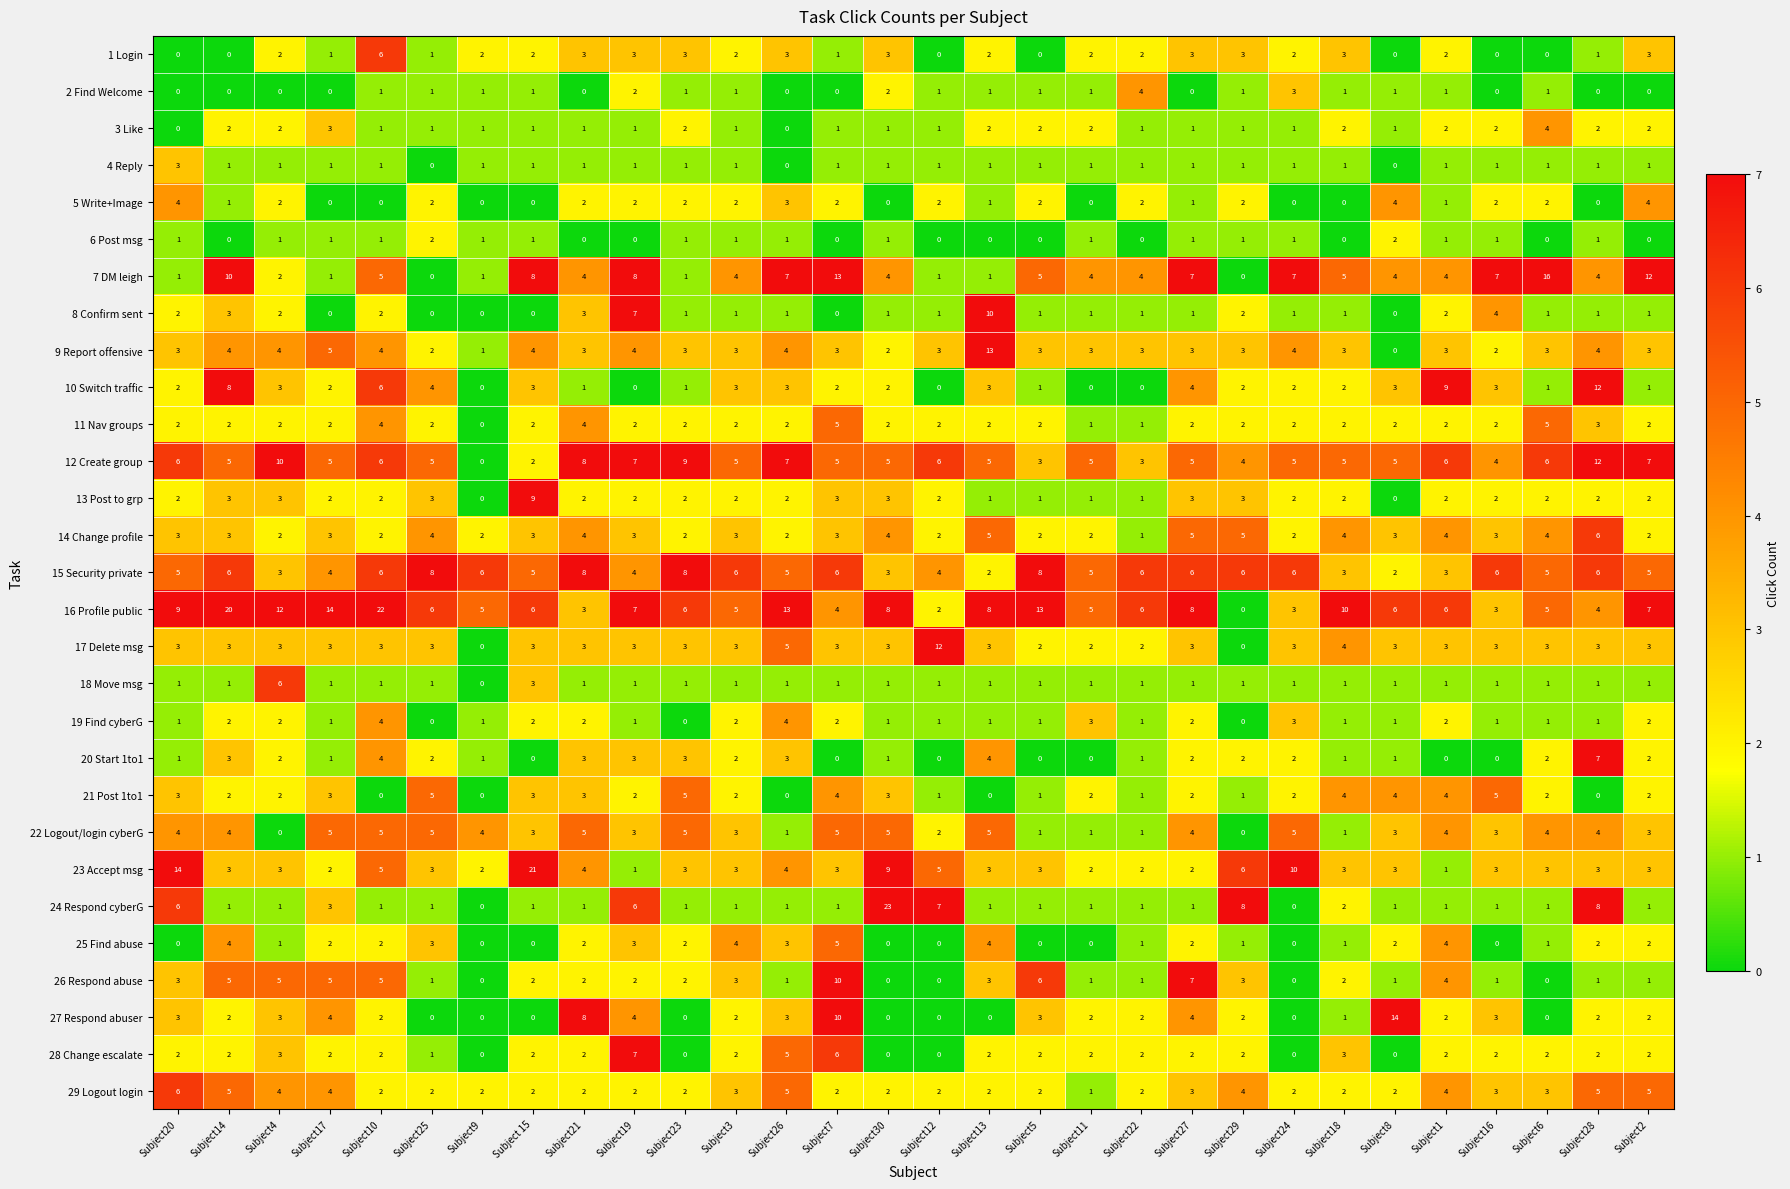

Read the 15 Security private value at Subject18.

3